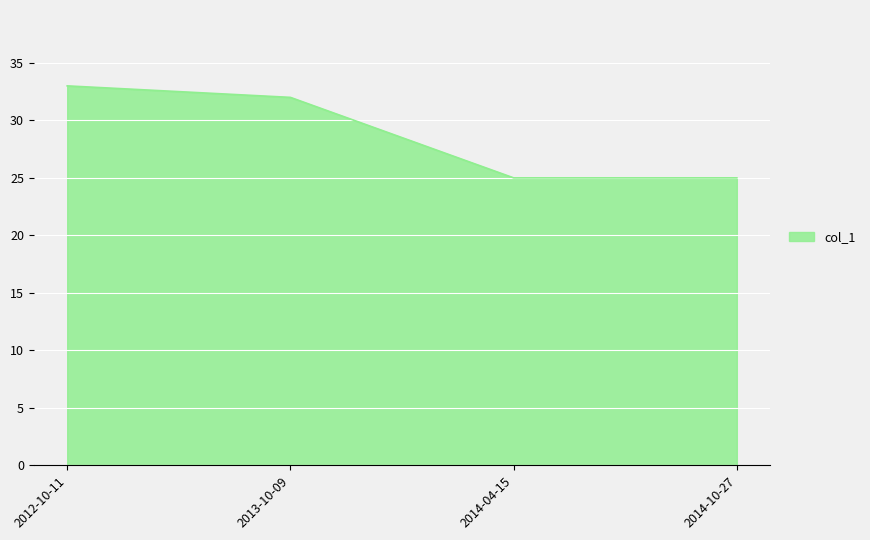

What is the sum of the values at 2014-10-27 and 2012-10-11?

58